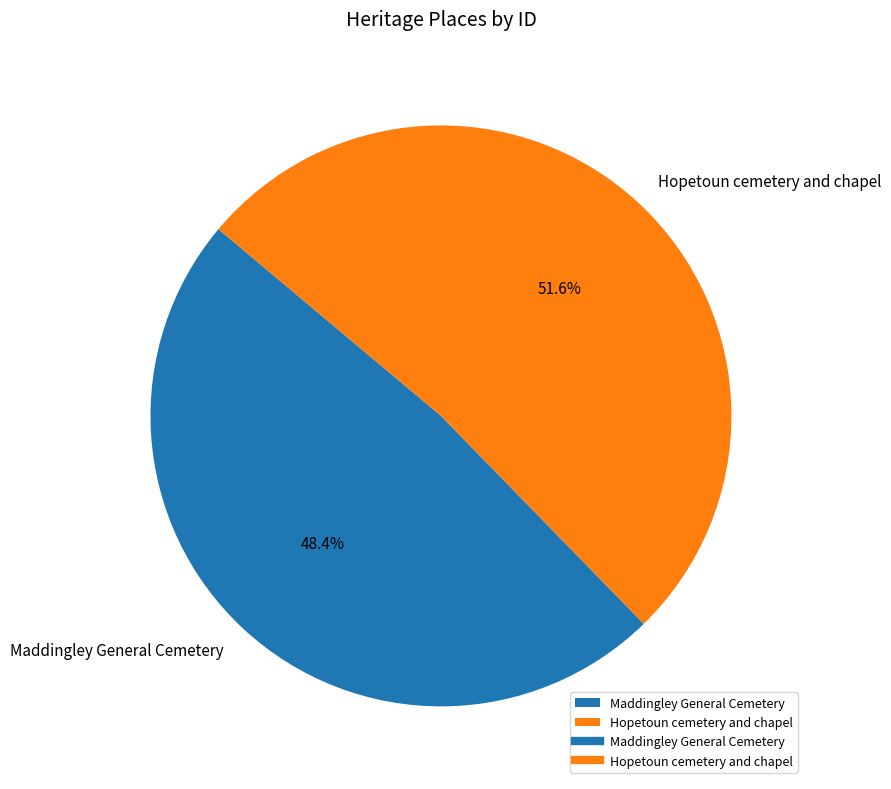

Rank the categories by value from highest to lowest.

Hopetoun cemetery and chapel, Maddingley General Cemetery